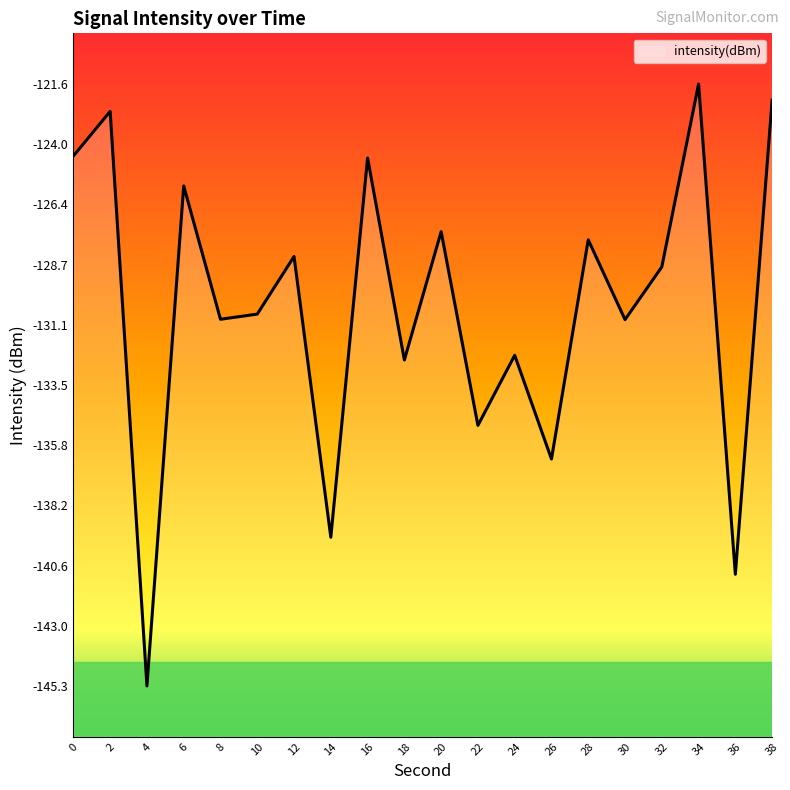

The value at 6 is -125.6. True or false?

True